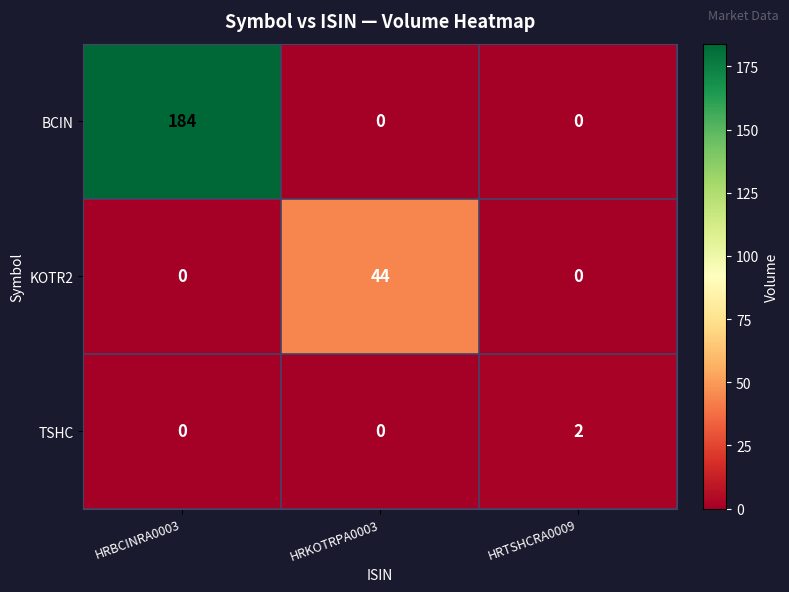

Which label corresponds to the largest value in the chart?

HRBCINRA0003